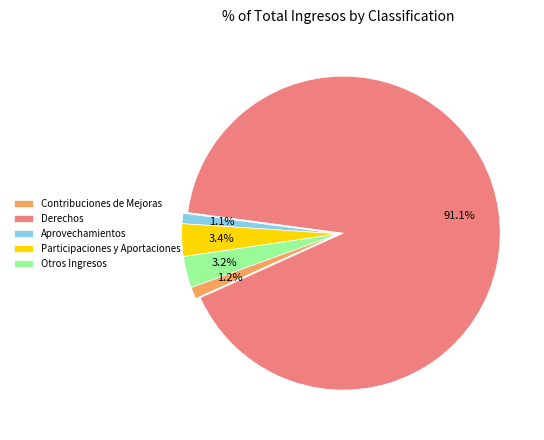

Which slice is the largest?

Derechos